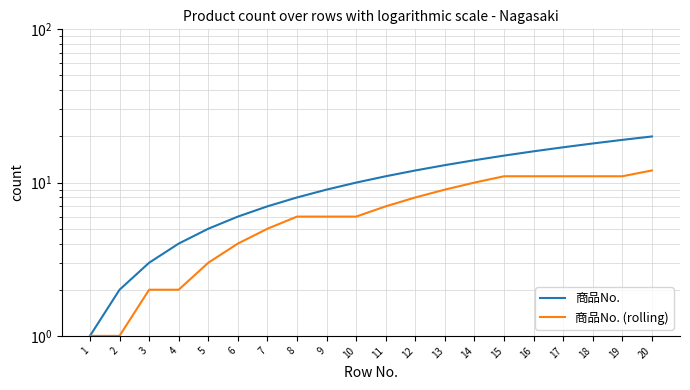

Reading left to right, transcribe all the data shown in this chart.

商品No.: 1	2	3	4	5	6	7	8	9	10	11	12	13	14	15	16	17	18	19	20
商品No. (rolling): 1	1	2	2	3	4	5	6	6	6	7	8	9	10	11	11	11	11	11	12